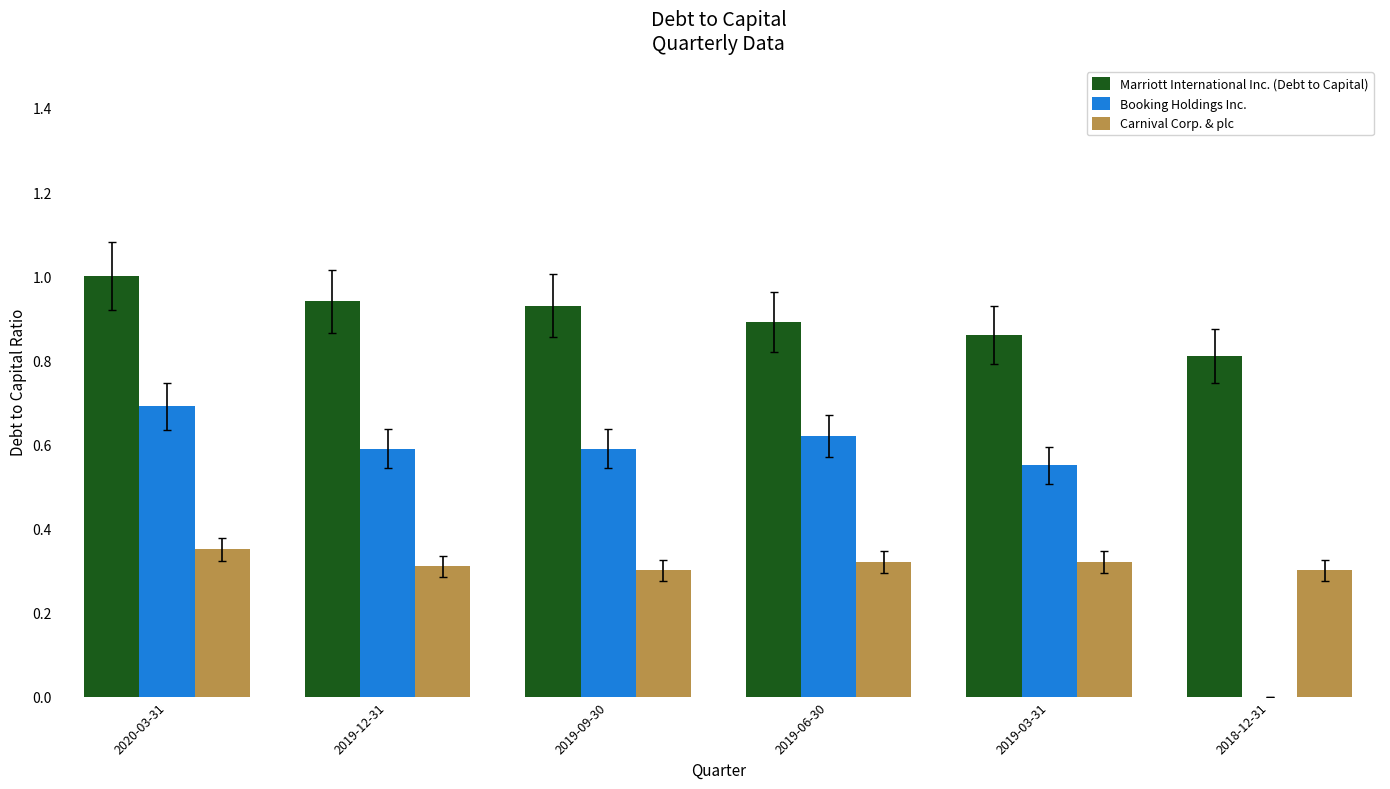

What is the sum of all Booking Holdings Inc. values?

3.0